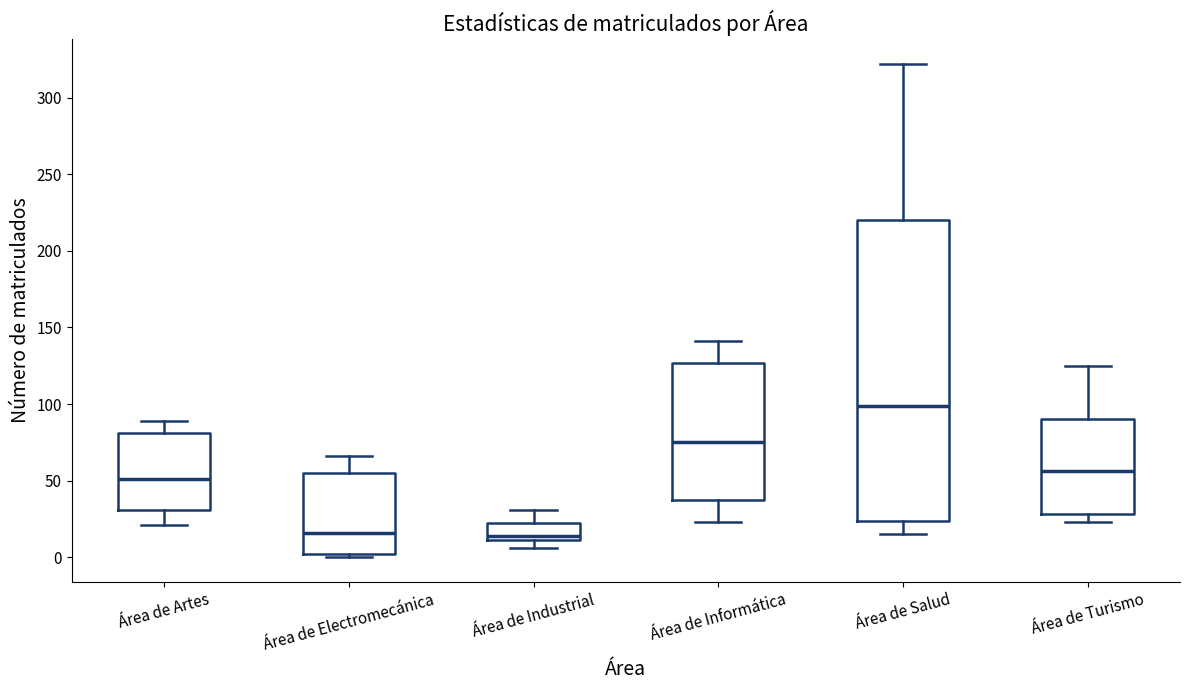

Where does the lower whisker of the box for Área de Salud end on the y-axis? The values are not printed on the chart, so give them approximately, as read against the axis.

15